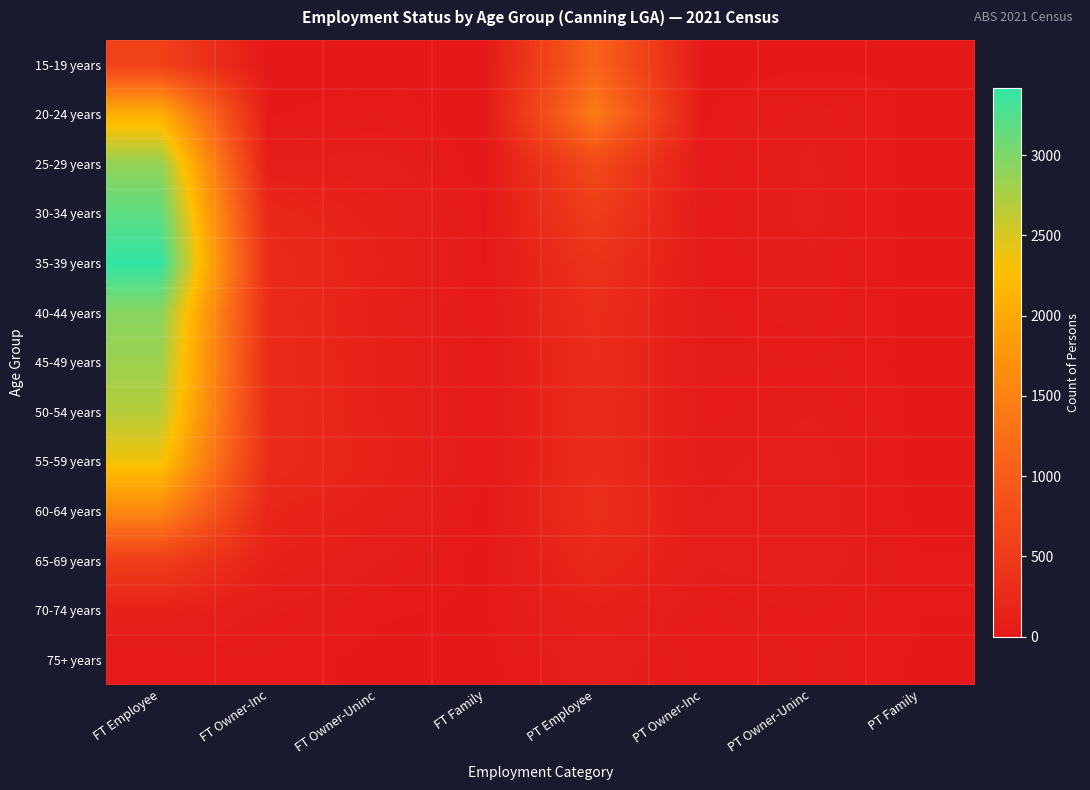

List the series in order of their peak value, highest first.

35-39 years, 30-34 years, 40-44 years, 25-29 years, 45-49 years, 50-54 years, 55-59 years, 20-24 years, 60-64 years, 15-19 years, 65-69 years, 70-74 years, 75+ years